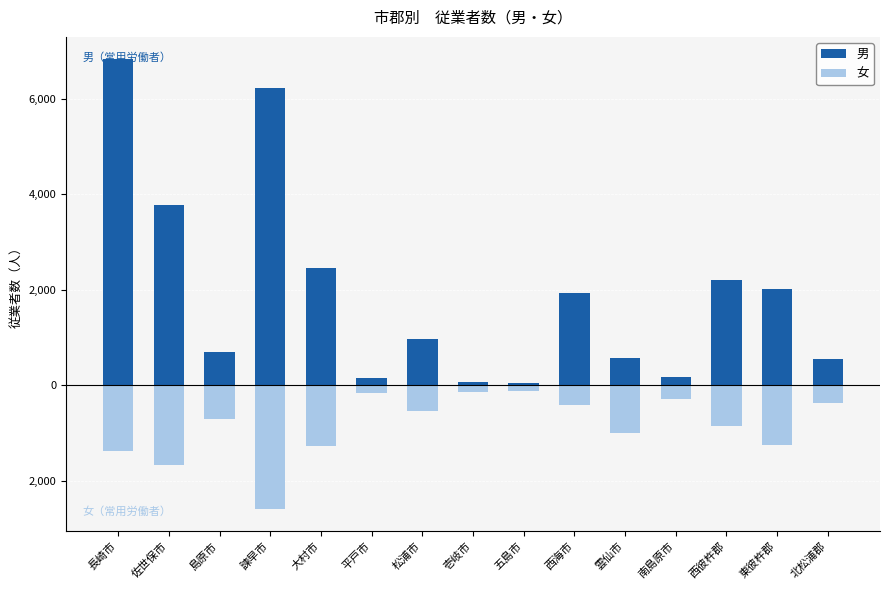

True or false: 男 has a value of 22 at 壱岐市.

False